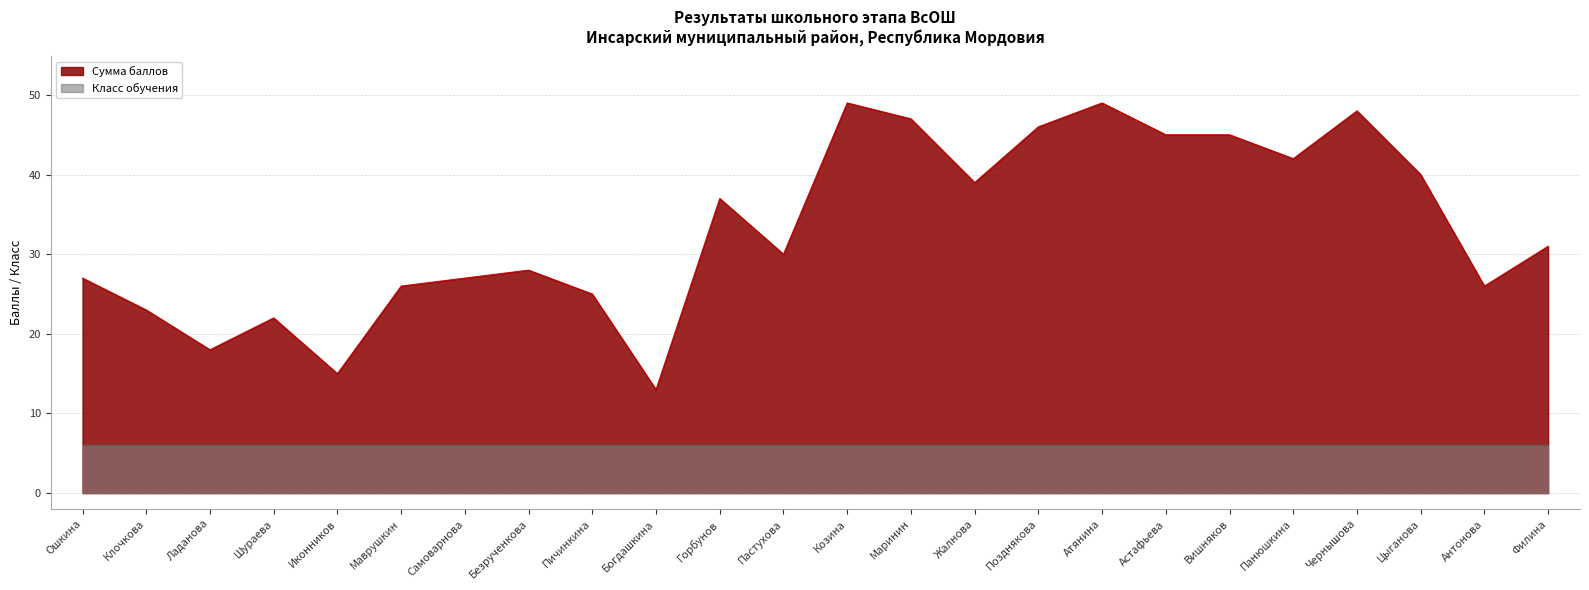

What is the sum of the values at Цыганова and Безрученкова?

68